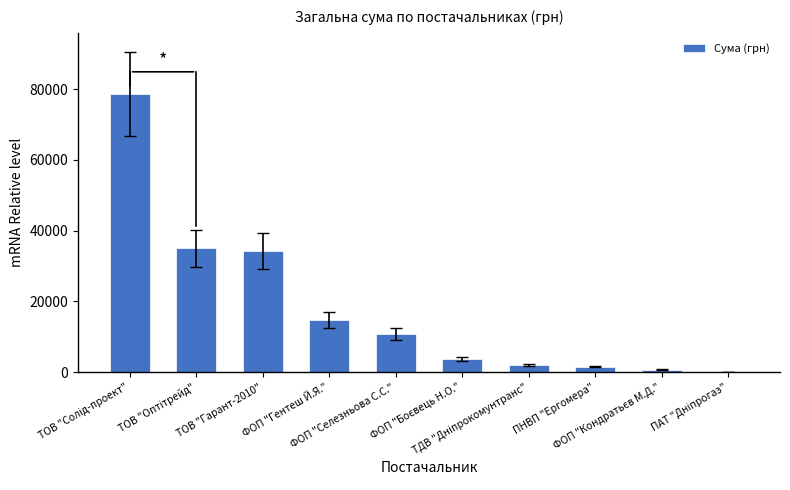

What is the maximum value shown in the chart?

78600.0